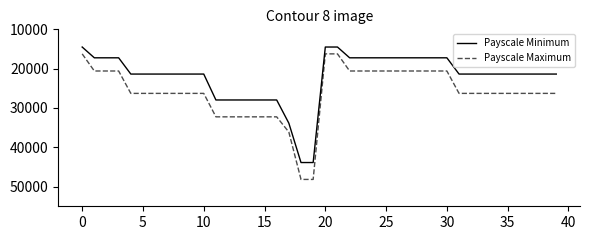

Which series has the largest range (max minus min)?

Payscale Maximum